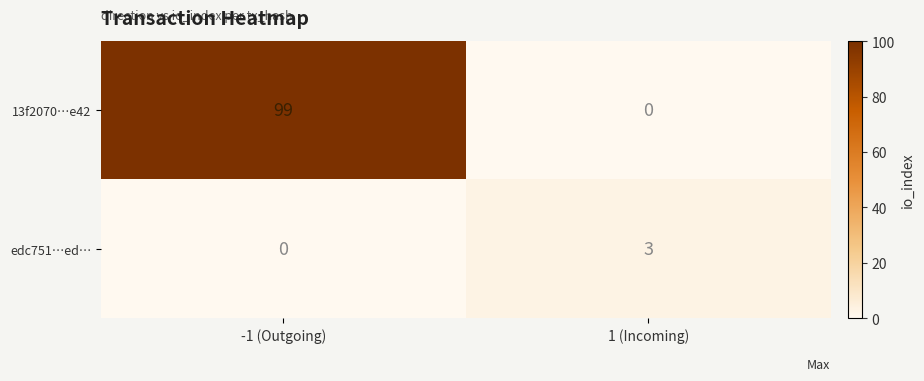

At how many categories does at least one series exceed 80?

1